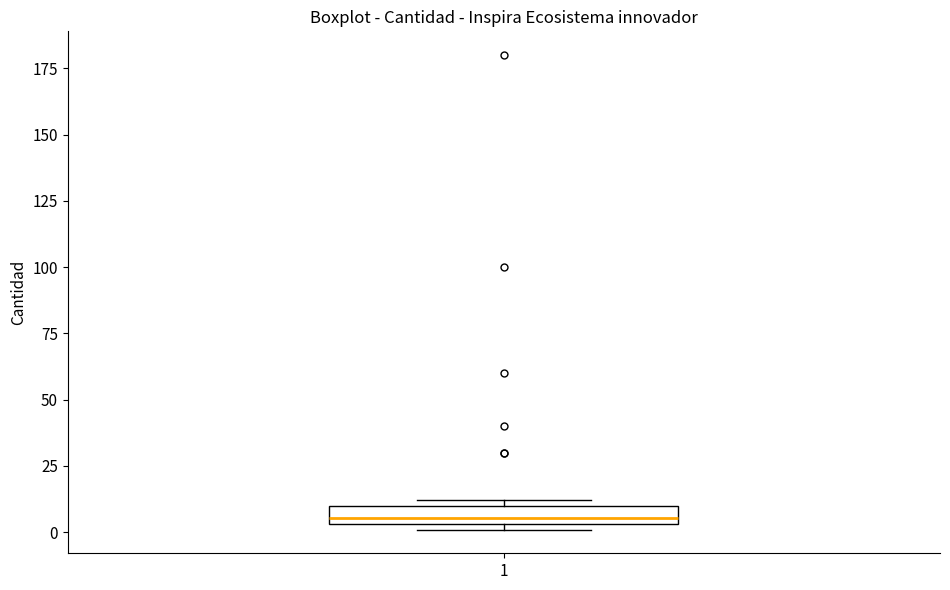

Where is the lower edge of the box at x = 1 on the y-axis? The values are not printed on the chart, so give them approximately, as read against the axis.

5